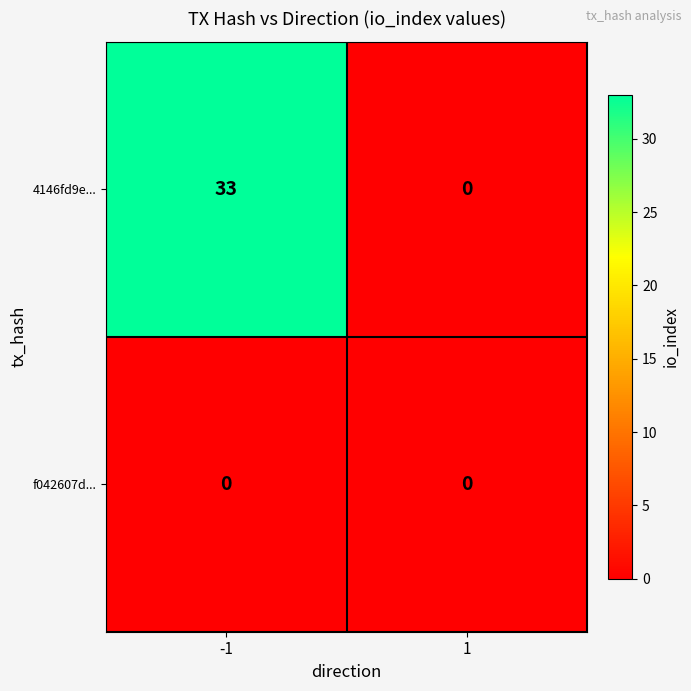

Reading left to right, extract all data points from this chart.

4146fd9e...: 33	0
f042607d...: 0	0